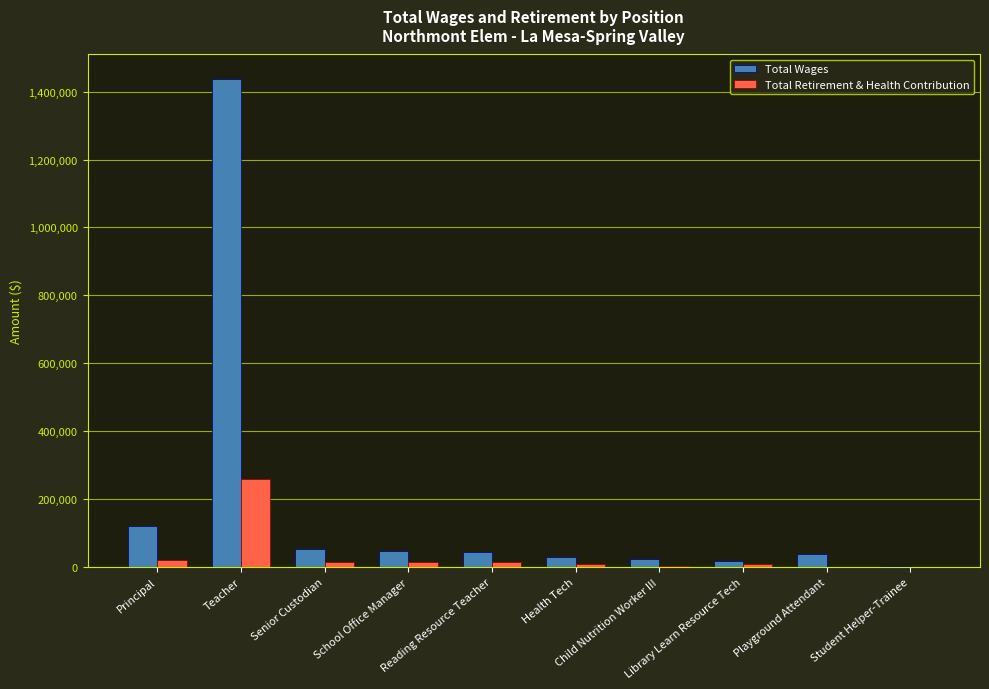

Which series has the largest range (max minus min)?

Total Wages